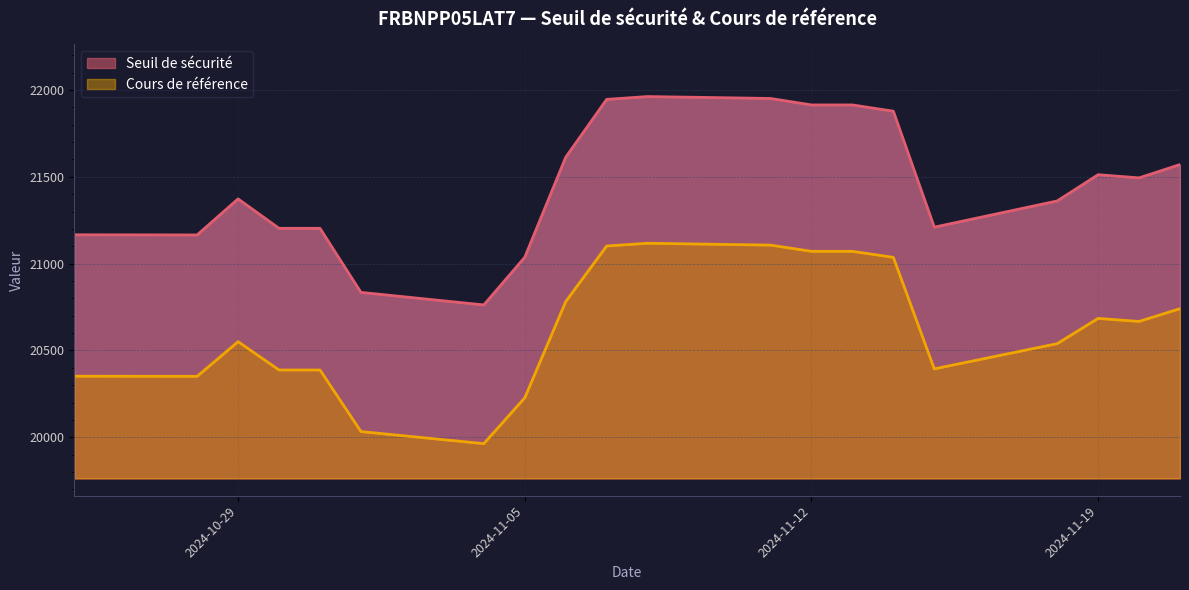

The value of Seuil de sécurité at 2024-10-31 is 14353.2. True or false?

False